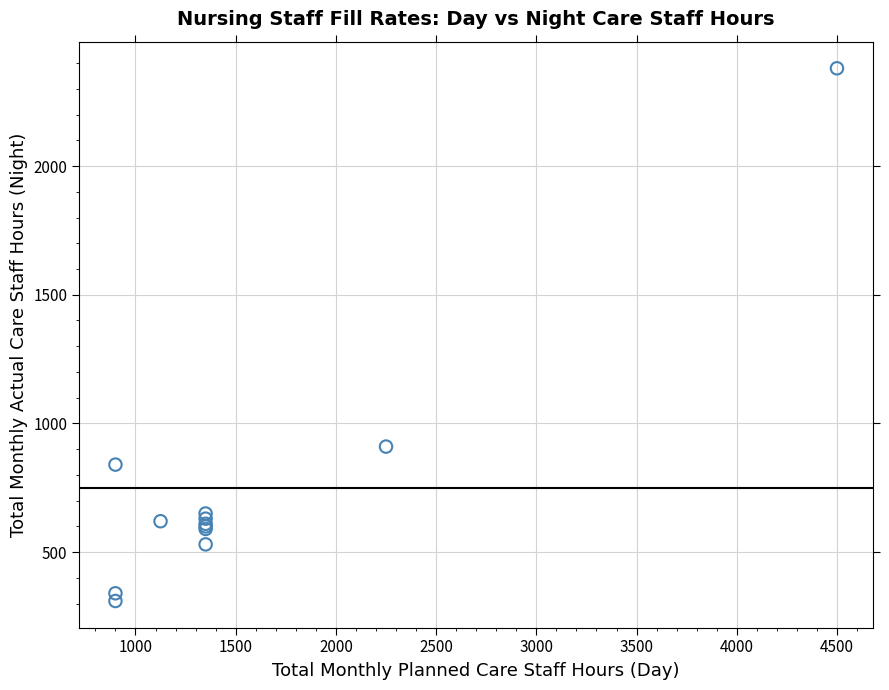

What Y value in the scatter plot is closest to 1345?

910